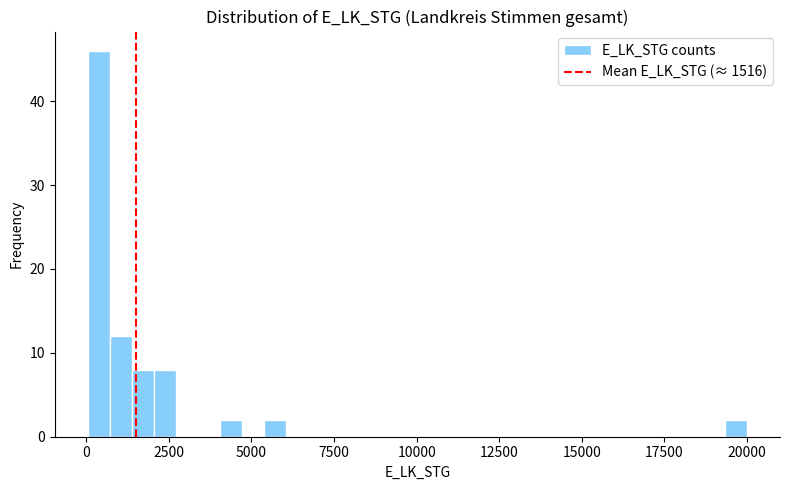

Around what value on the x-axis is the tallest bar? Give the approximate position of its centre, as read against the axis.

500